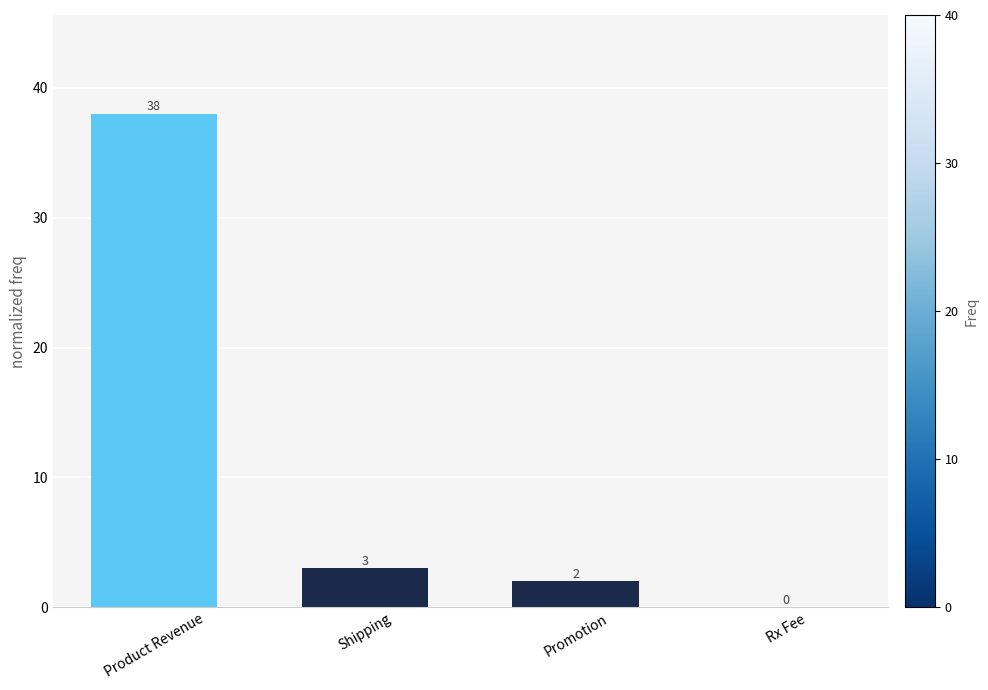

What is the sum of all values?

43